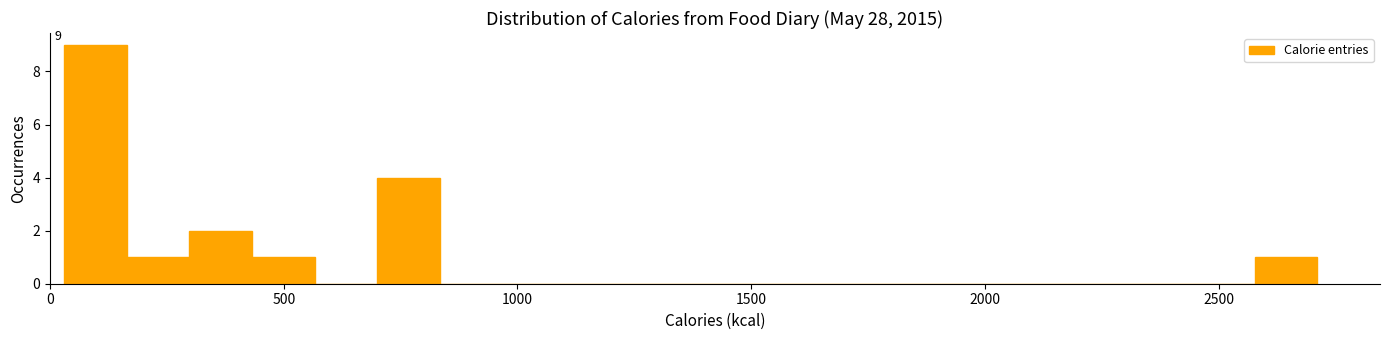

Read against the x-axis, roughly where is the centre of the tallest bar?

100